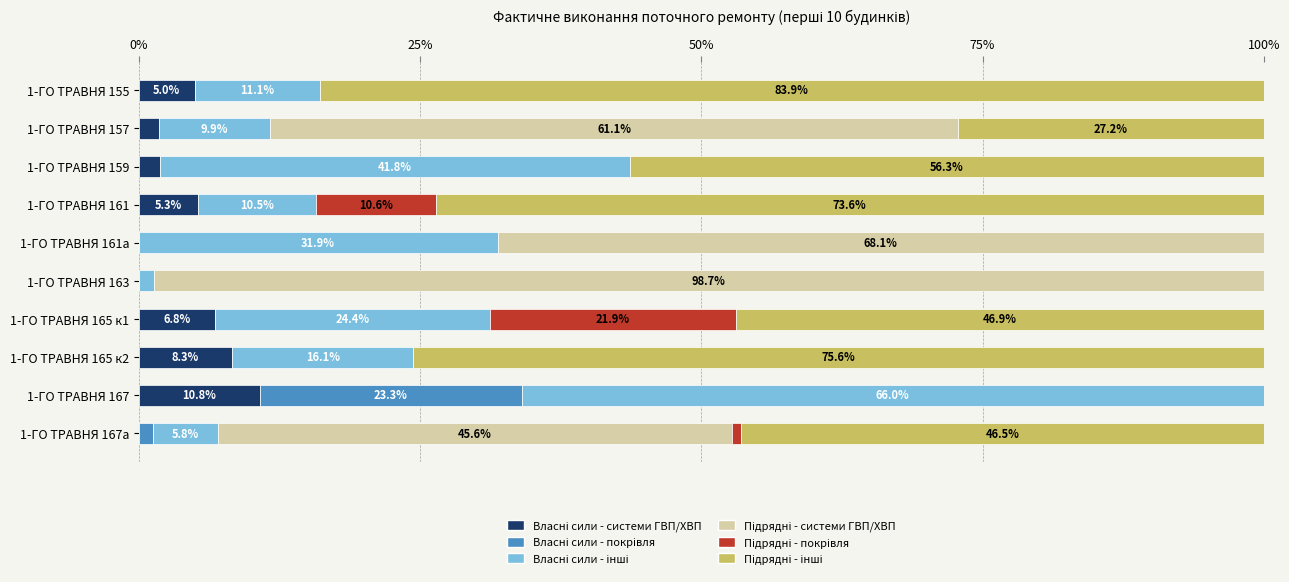

What is the total value across all series at 1-ГО ТРАВНЯ 165 к2?

100.0